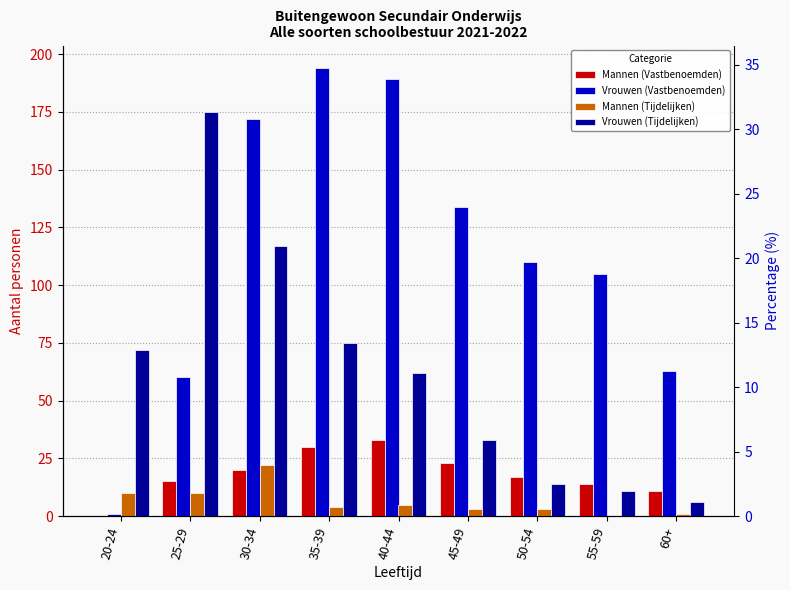

What is the maximum value shown in the chart?

194